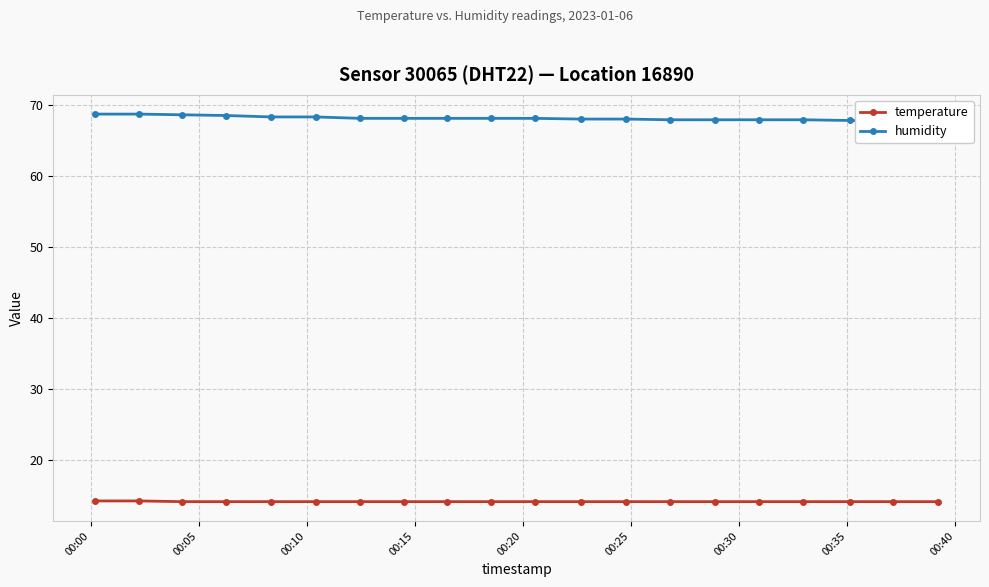

How many lines are shown in the chart?

2